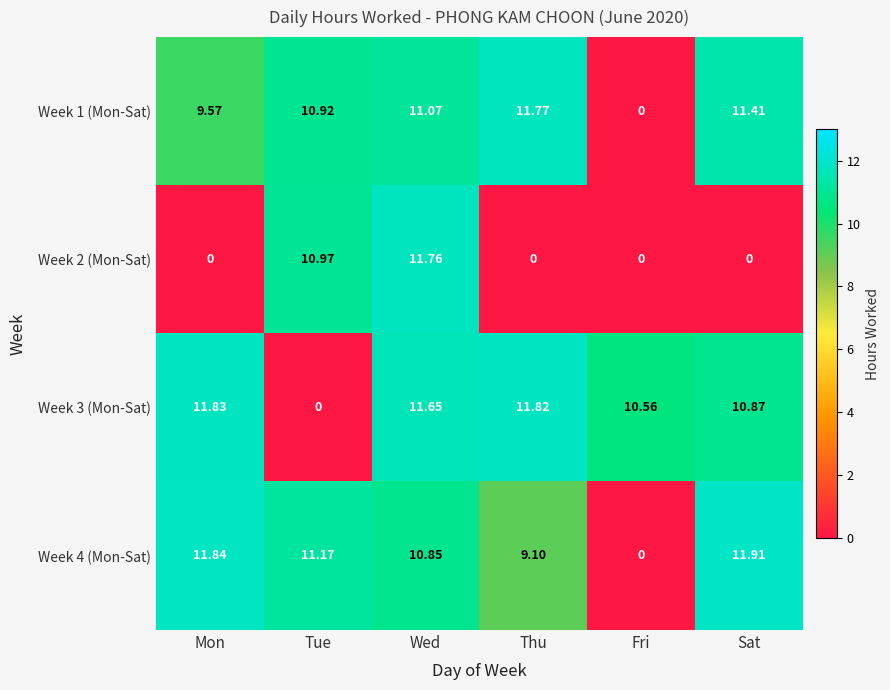

Which series has the widest spread of values?

Week 4 (Mon-Sat)